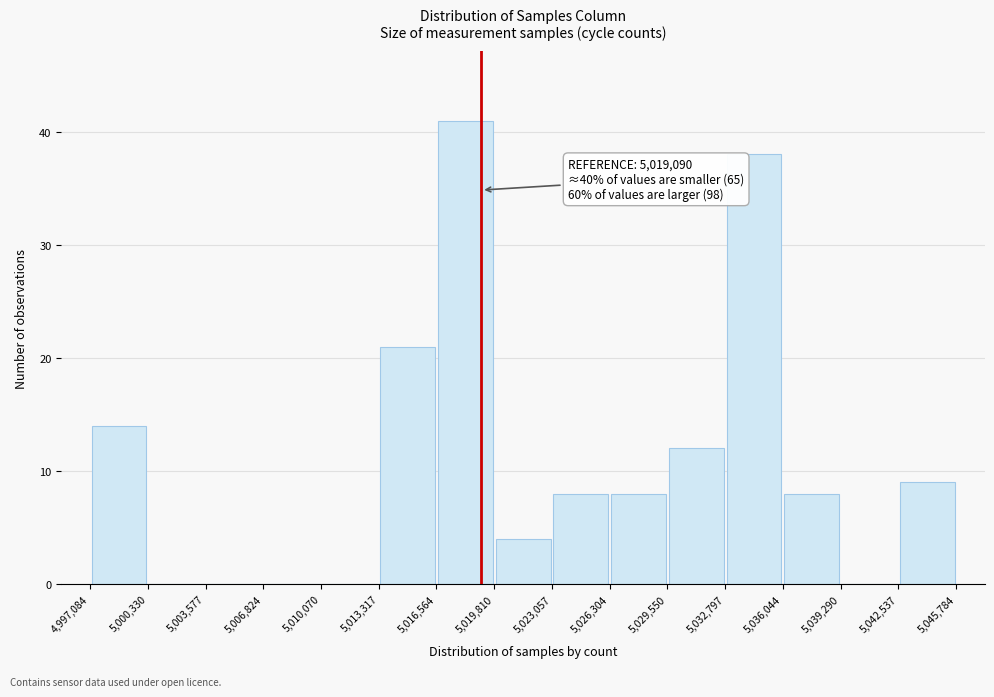

Which range on the x-axis has the tallest bar?

5,016,564 to 5,019,810